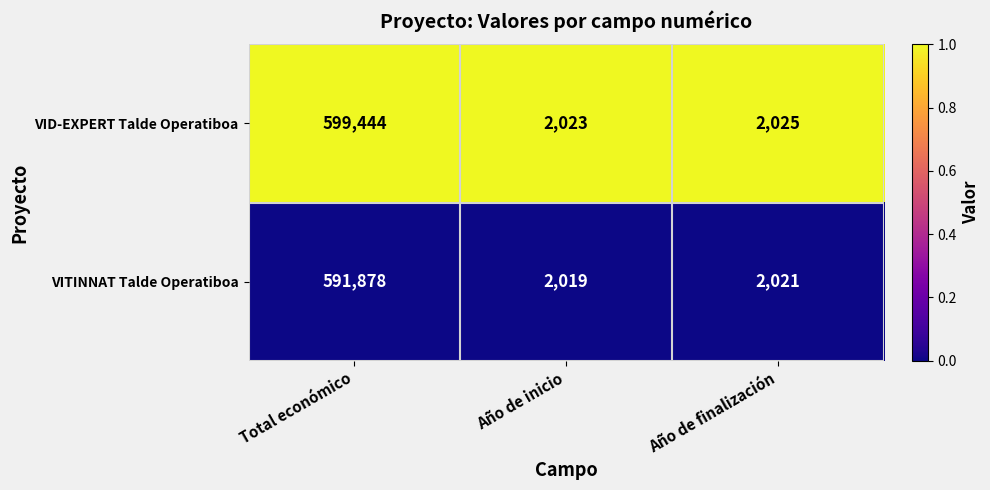

At Año de finalización, list the series in order from smallest to largest.

VITINNAT Talde Operatiboa, VID-EXPERT Talde Operatiboa